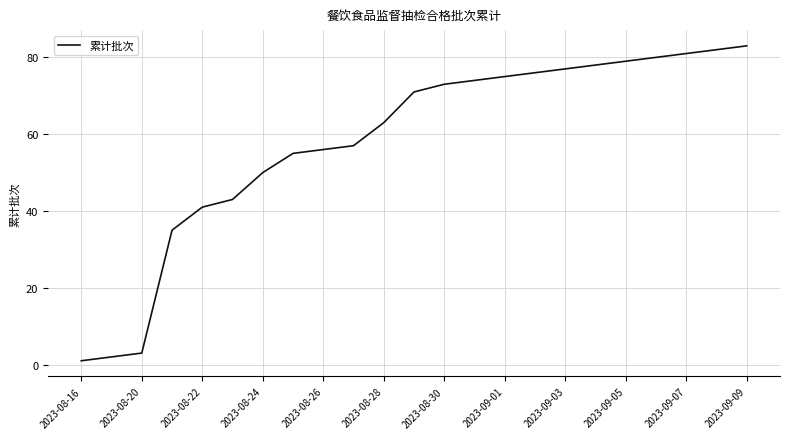

What is the difference between the maximum and minimum values?

82